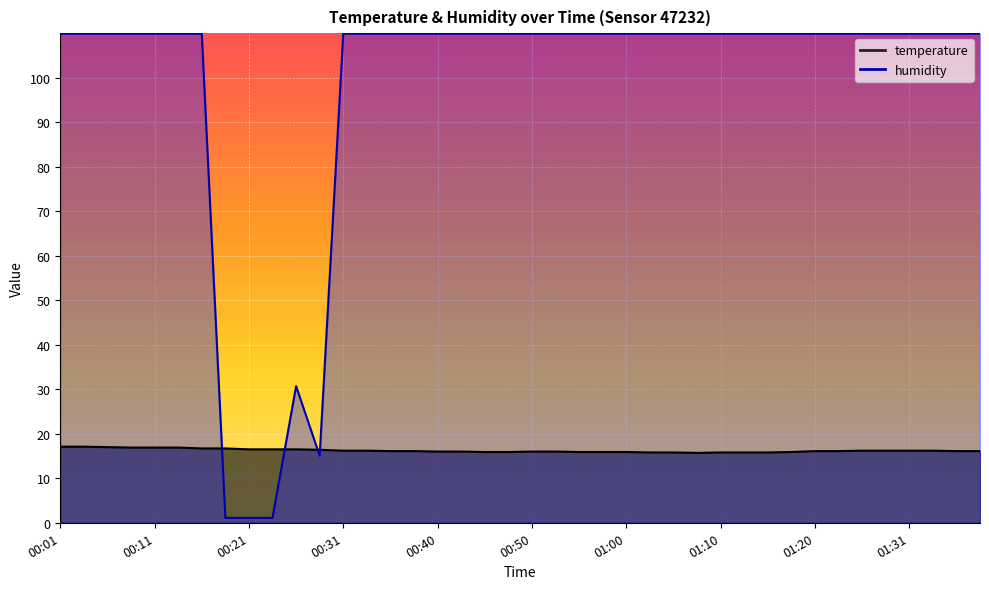

What is the average value of the humidity series?

97.4